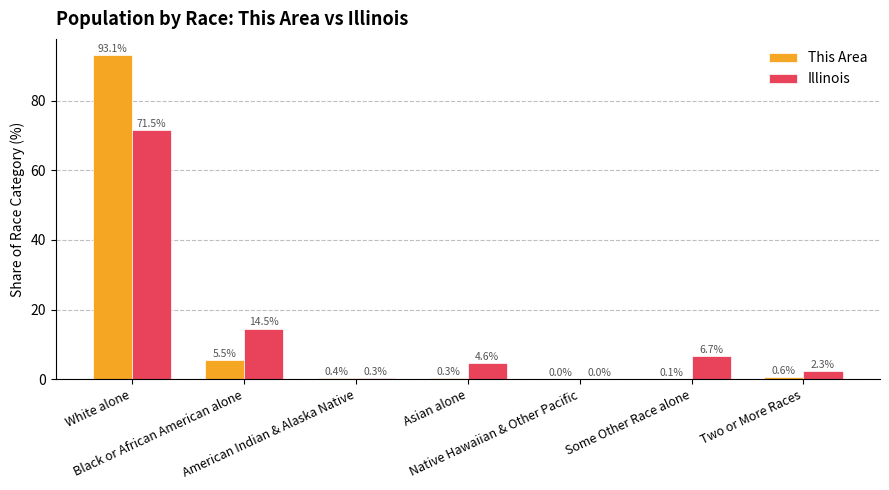

What is the sum of all This Area values?

100.0